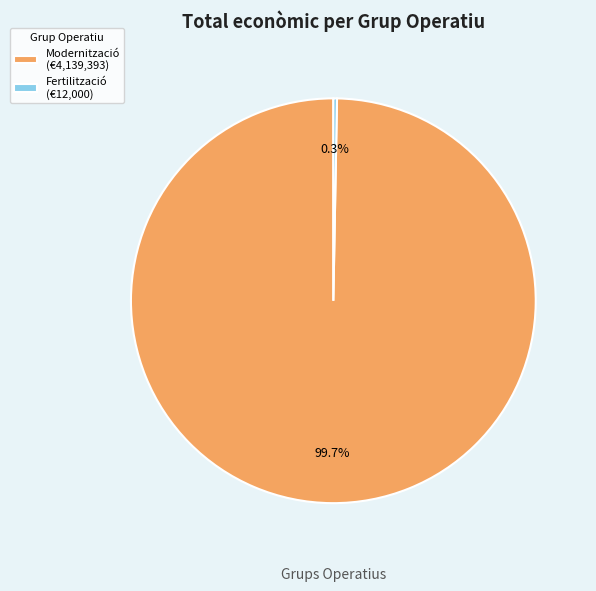

Rank the categories by value from highest to lowest.

Modernització (€4,139,393), Fertilització (€12,000)